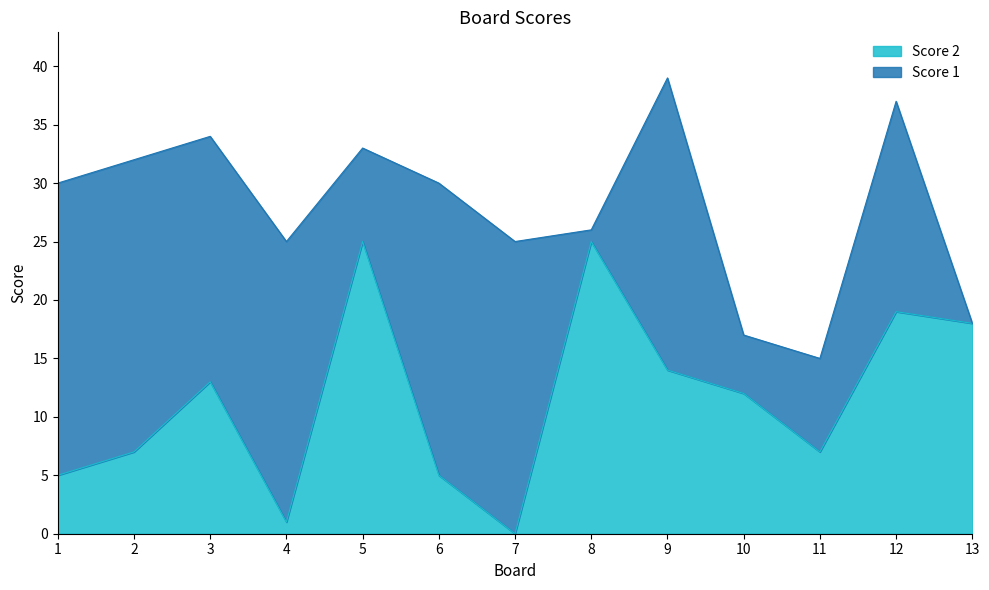

What is the sum of the values at 12 and 11?

26